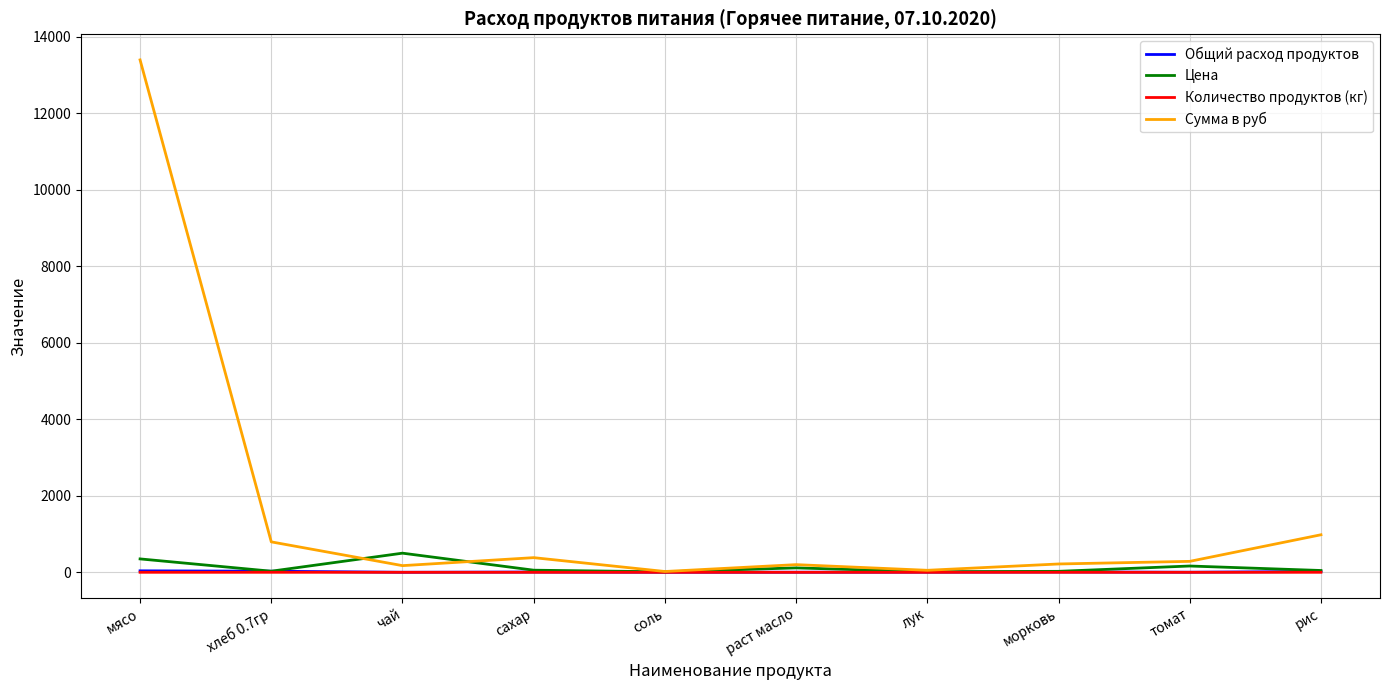

Where is Сумма в руб nearest to the value 6709?

рис